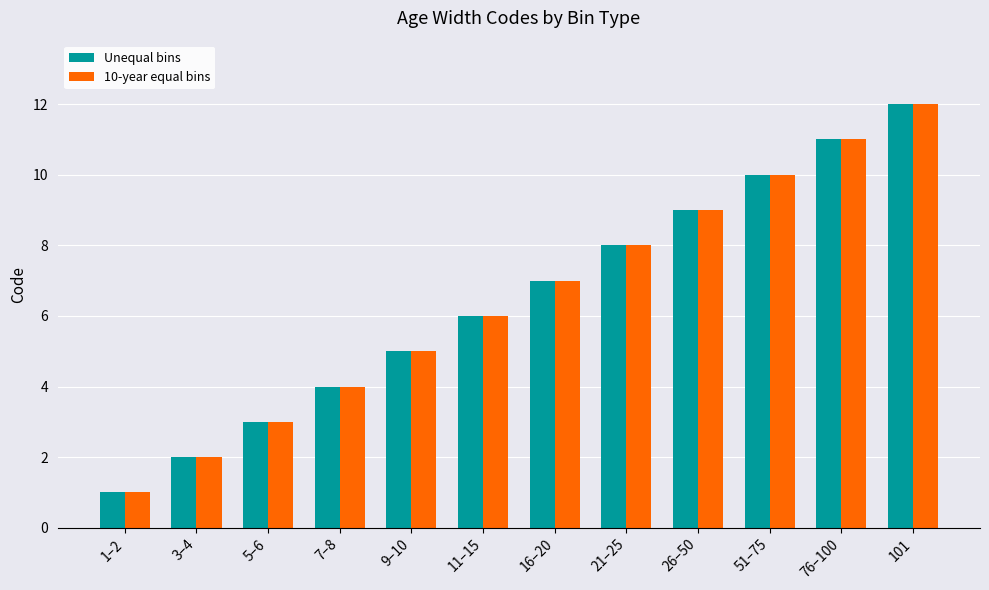

What is the maximum value for Unequal bins?

12